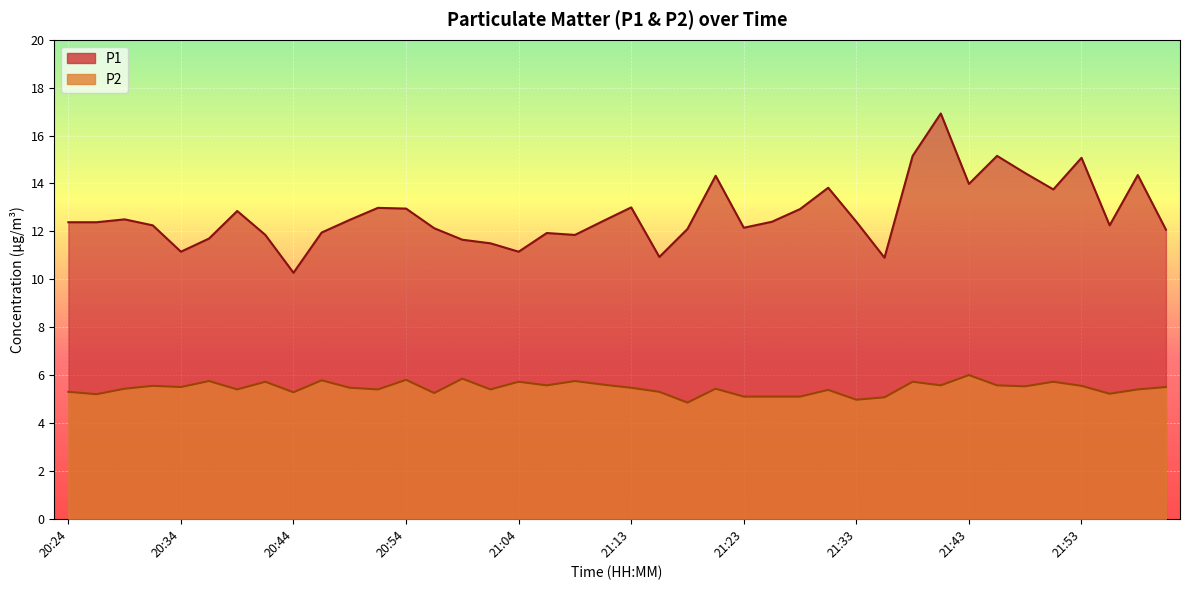

How many series are shown in this chart?

2